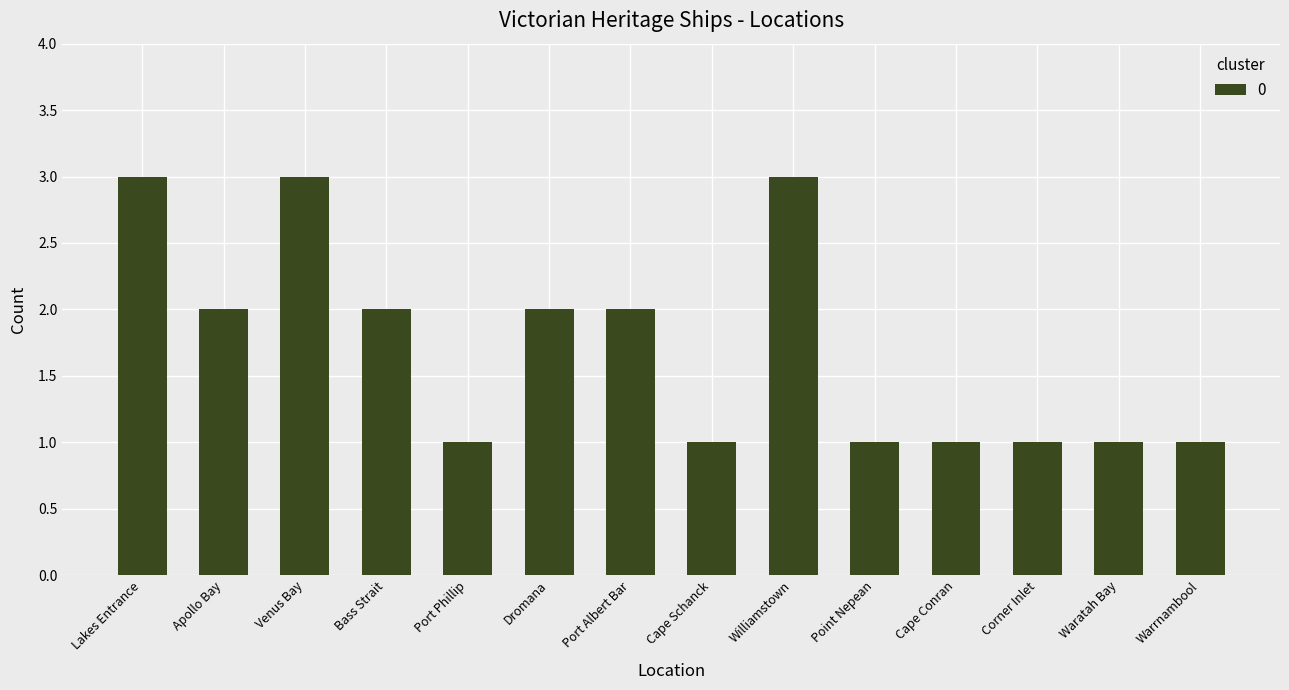

What is the difference between the maximum and second lowest values?

2